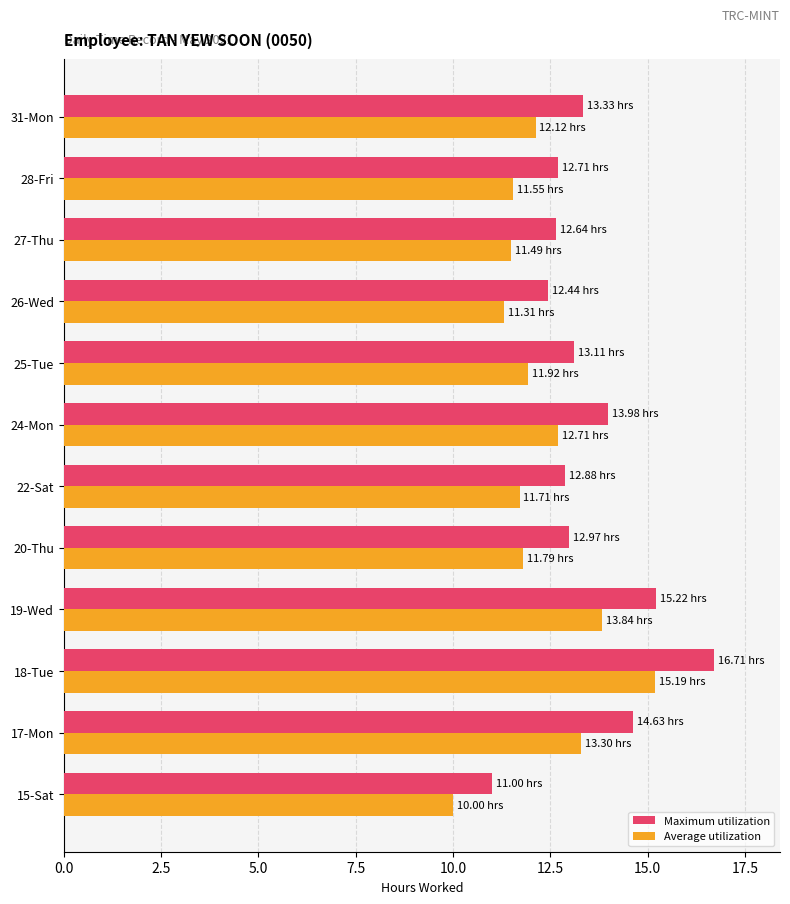

What is the spread (max minus min) of values at 31-Mon?

1.2